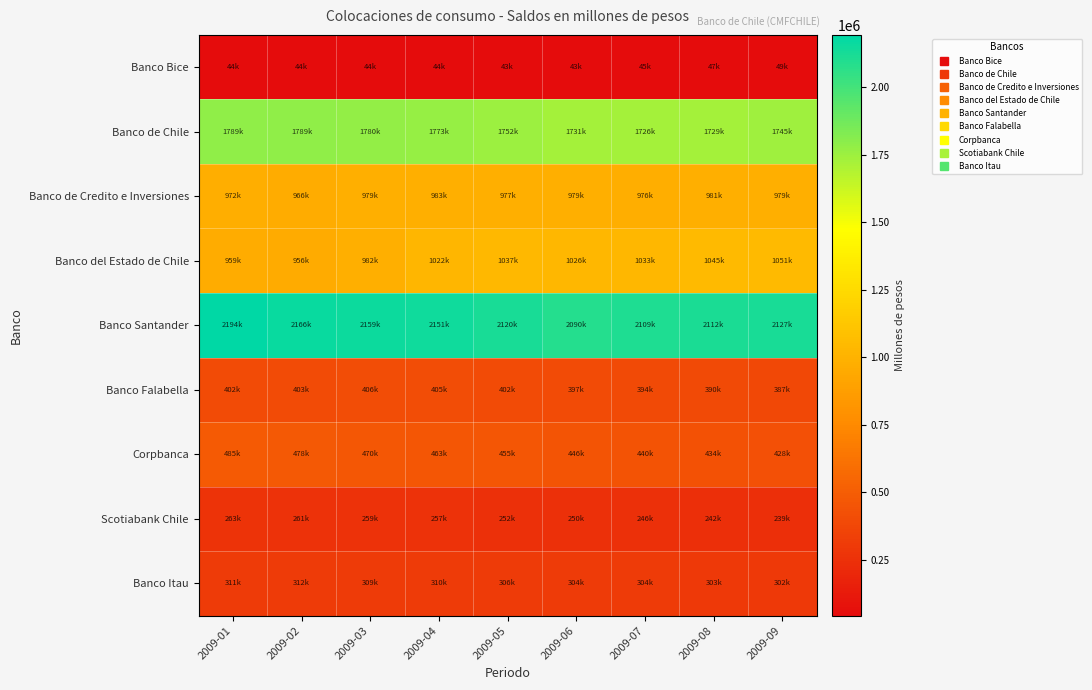

At how many categories does at least one series exceed 819565?

9